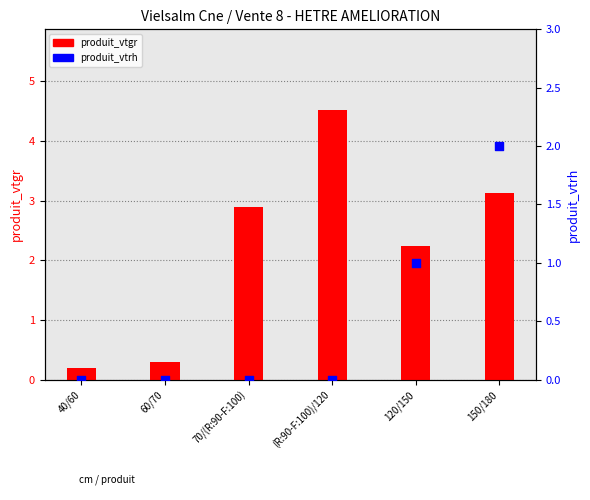

Which series contains the lowest Y value?

produit_vtrh